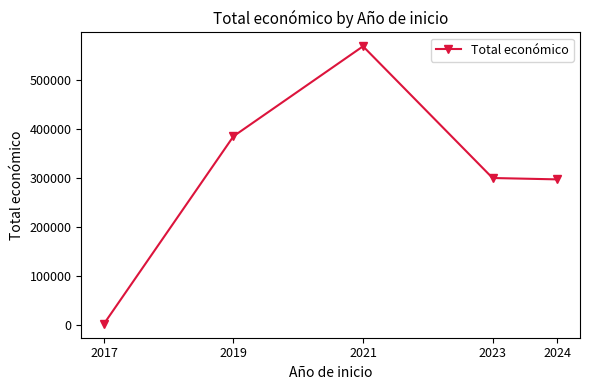

How many data points does each series have?

5